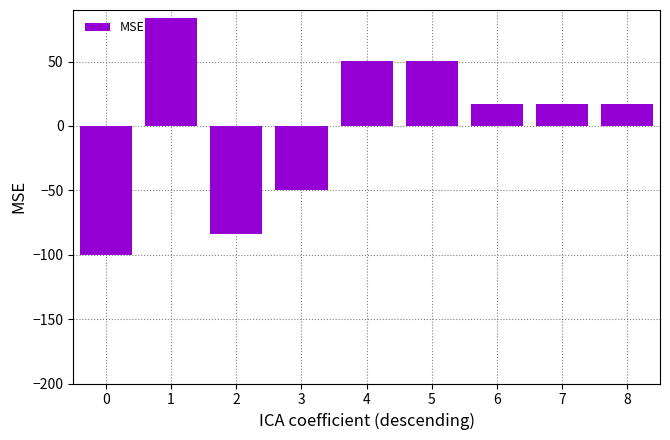

What is the value of the 1st bar from the left?

-100.3